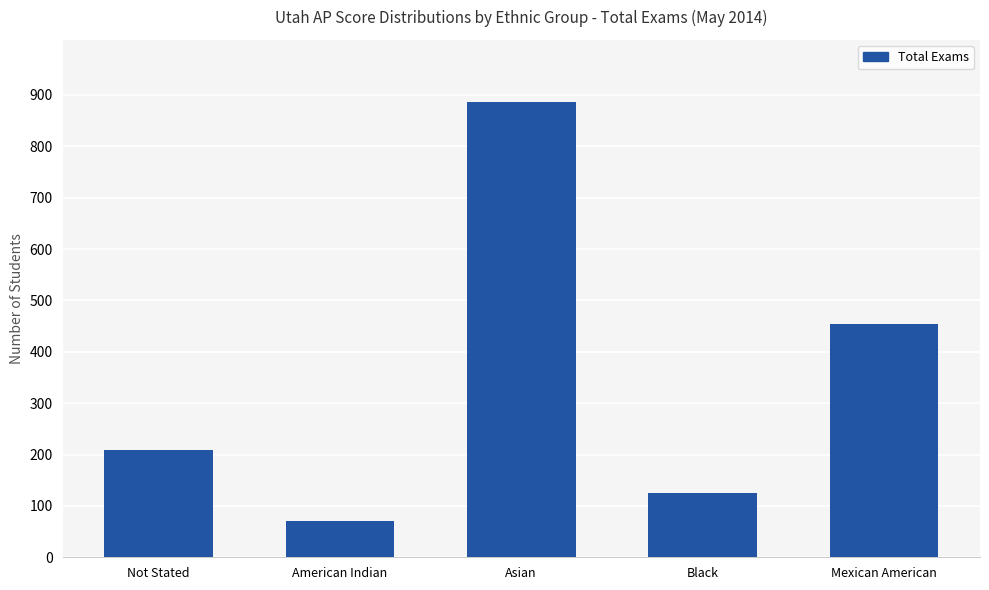

Does the chart contain any negative values?

No